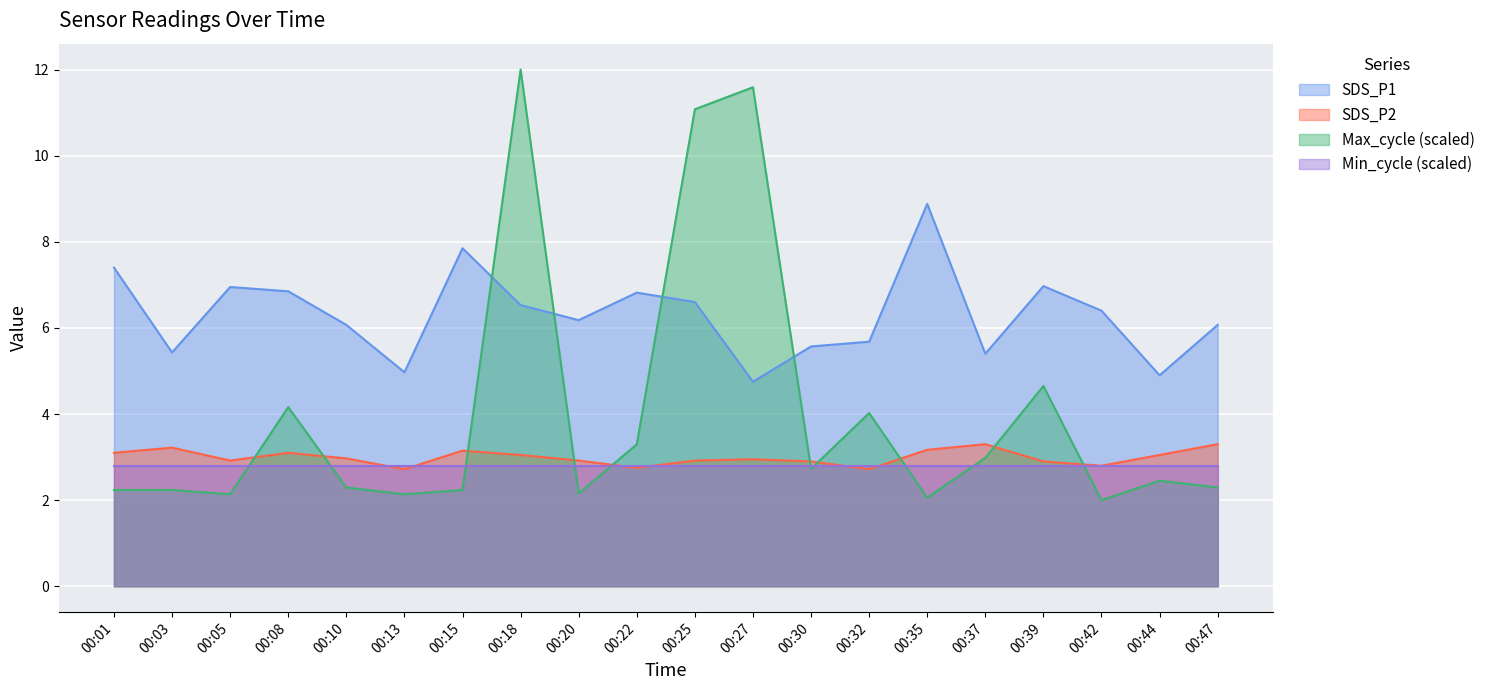

At which category does SDS_P2 reach its first local valley?

00:05